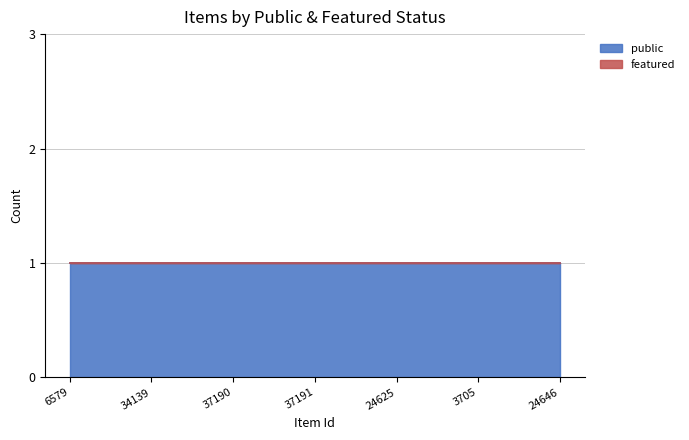

List the labels in order of public value, largest first.

6579, 34139, 37190, 37191, 24625, 3705, 24646